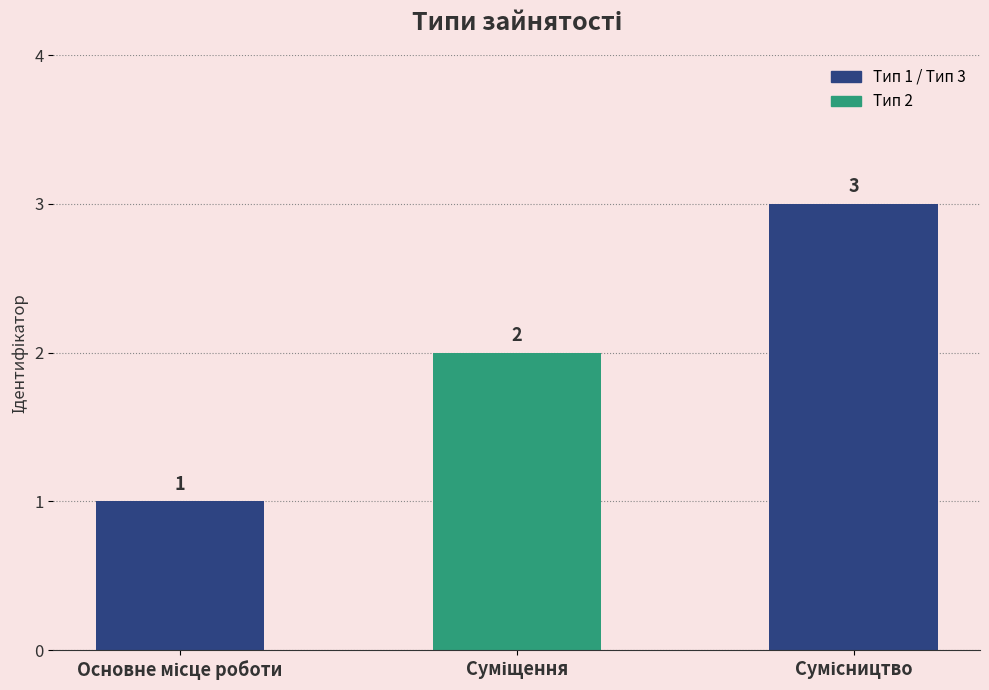

Are the bars horizontal?

No